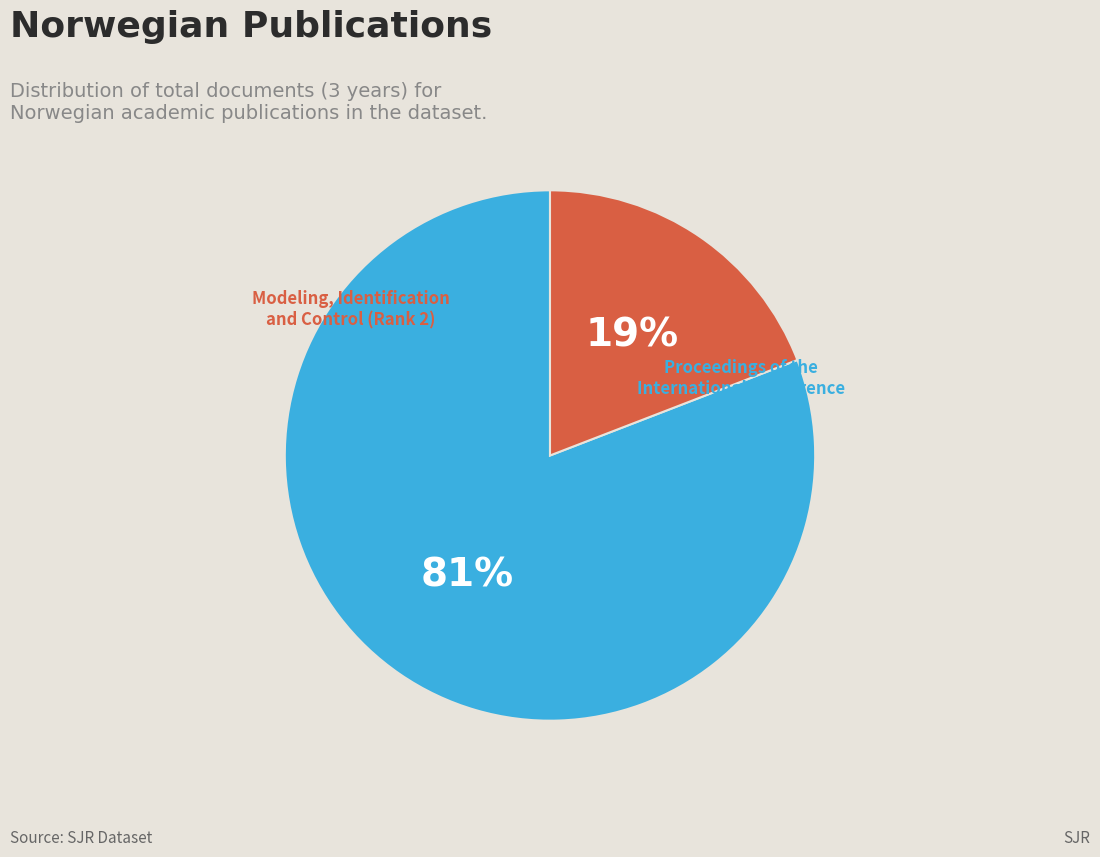

To the nearest percent, what is the average slice percentage?

50%